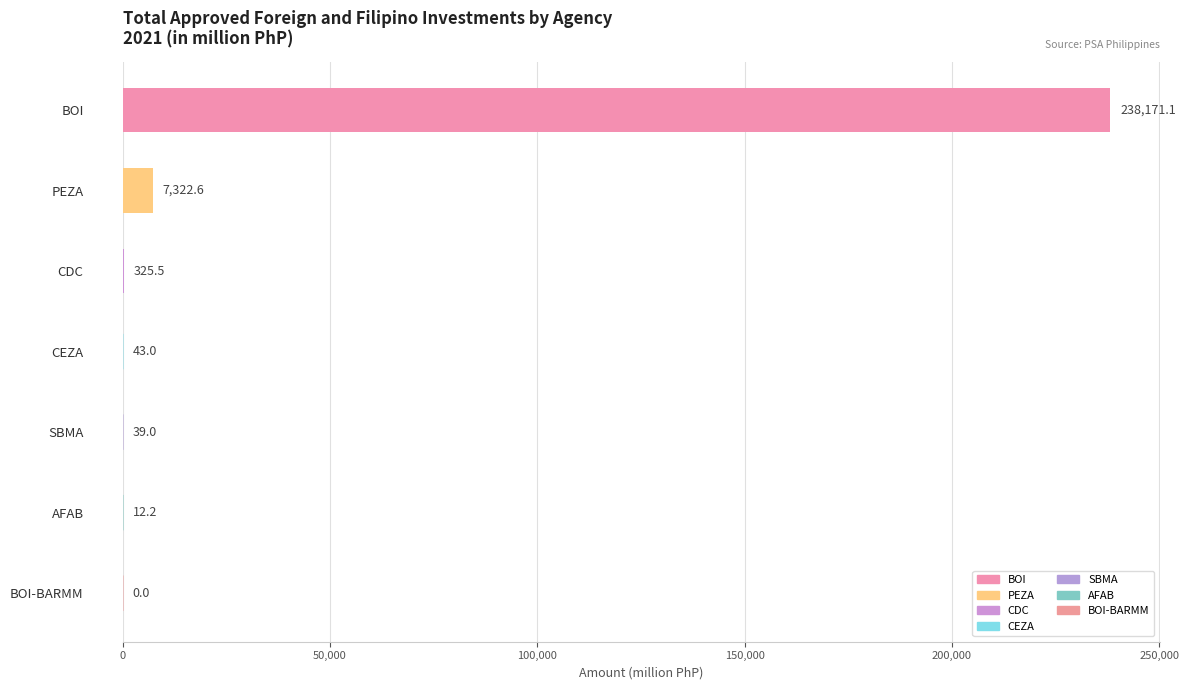

What is the sum of the values at BOI-BARMM and AFAB?

12.2